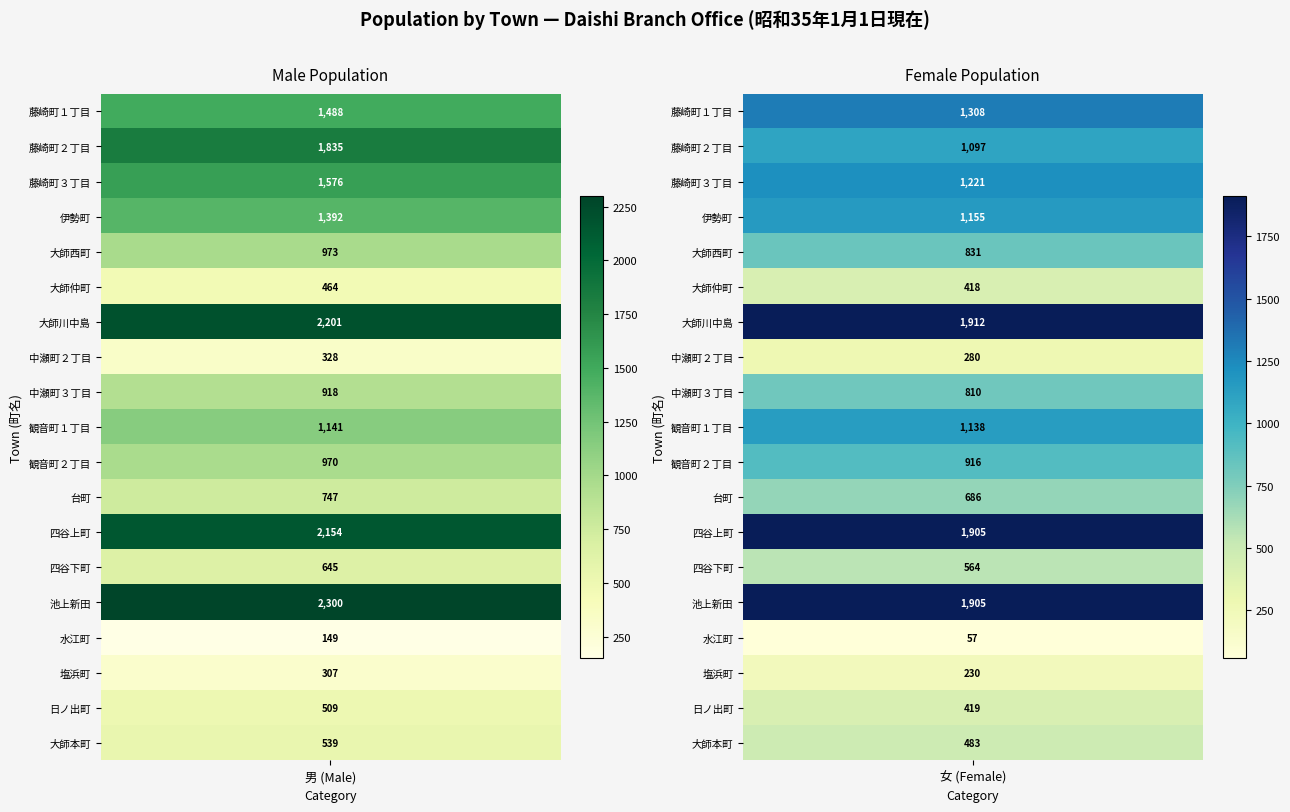

Which series has the widest spread of values?

藤崎町２丁目